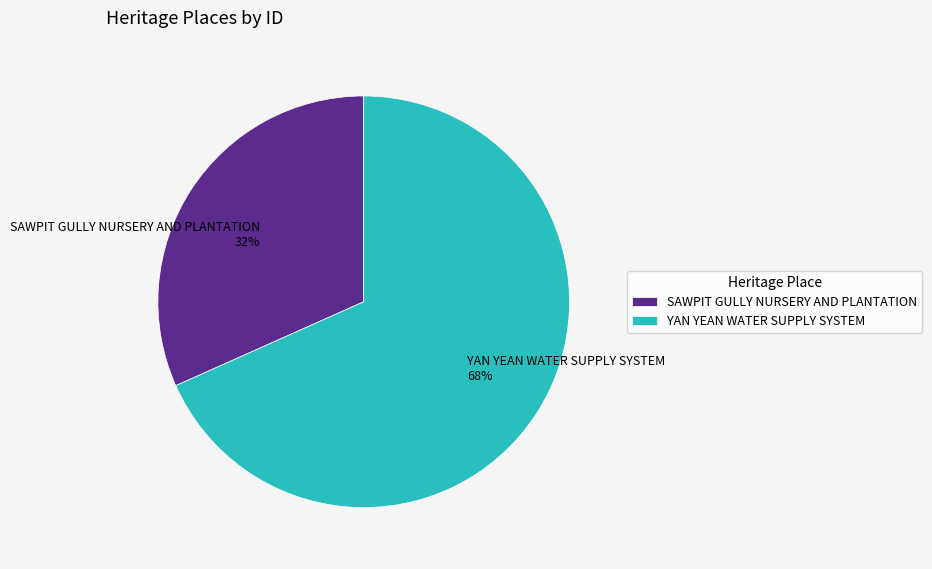

Which slice is the smallest?

SAWPIT GULLY NURSERY AND PLANTATION